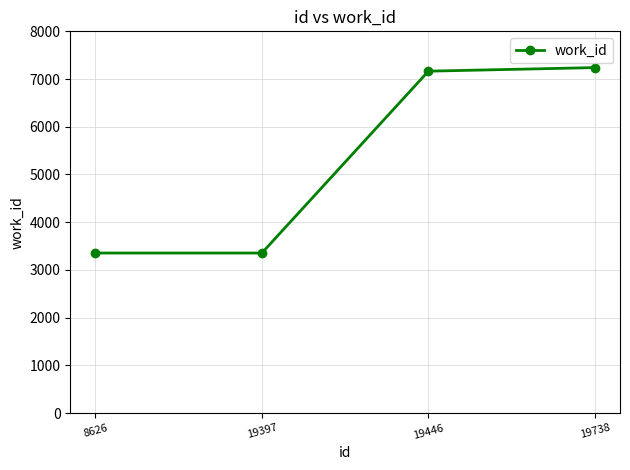

How many categories are shown in the chart?

4